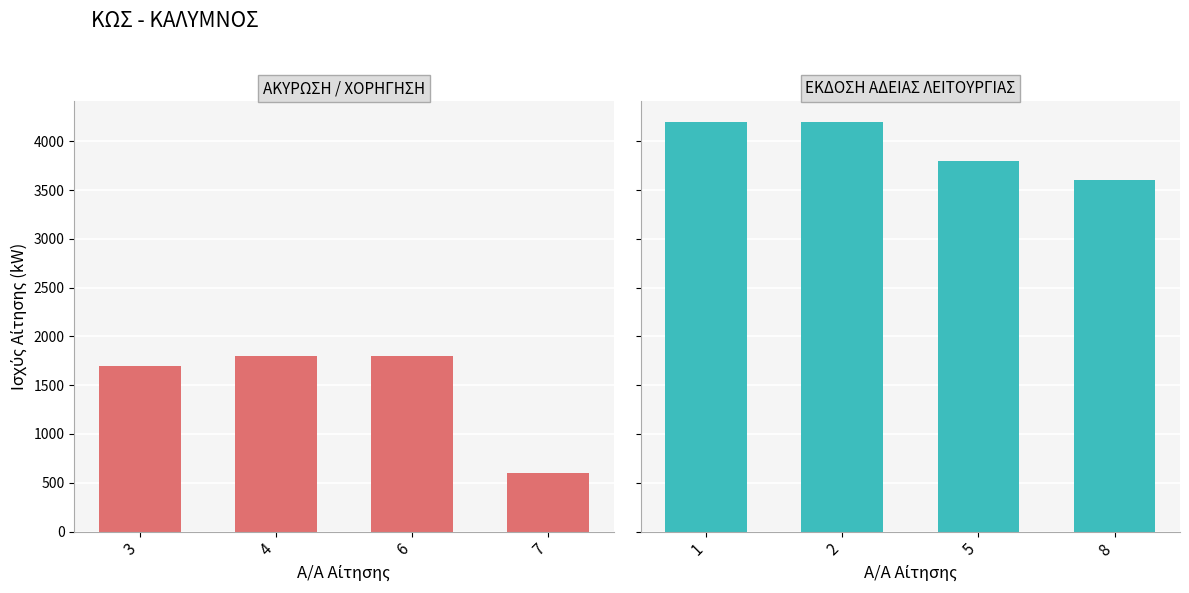

Reading left to right, extract all data points from this chart.

ΑΚΥΡΩΣΗ / ΧΟΡΗΓΗΣΗ: 1700	1800	1800	600
ΕΚΔΟΣΗ ΑΔΕΙΑΣ ΛΕΙΤΟΥΡΓΙΑΣ: 4200	4200	3800	3600